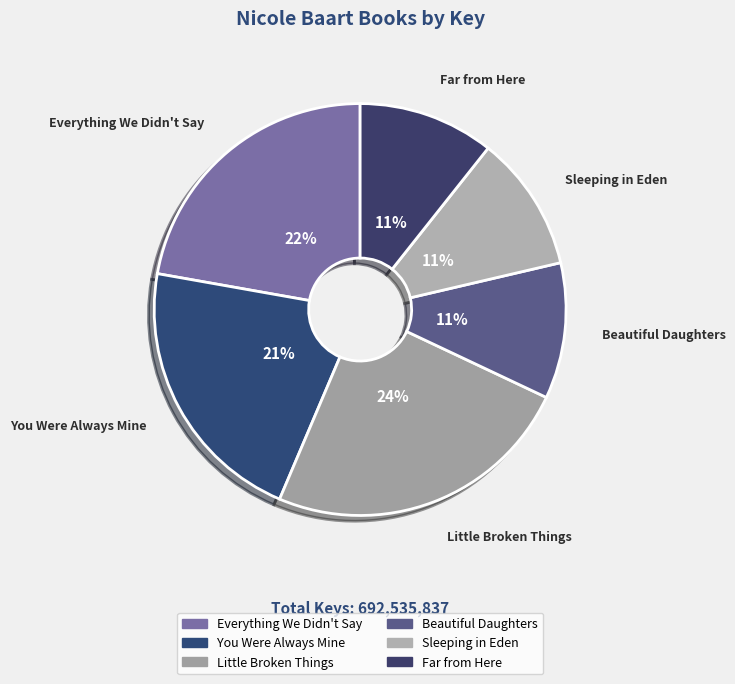

Is there any slice that represents more than half of the pie?

No